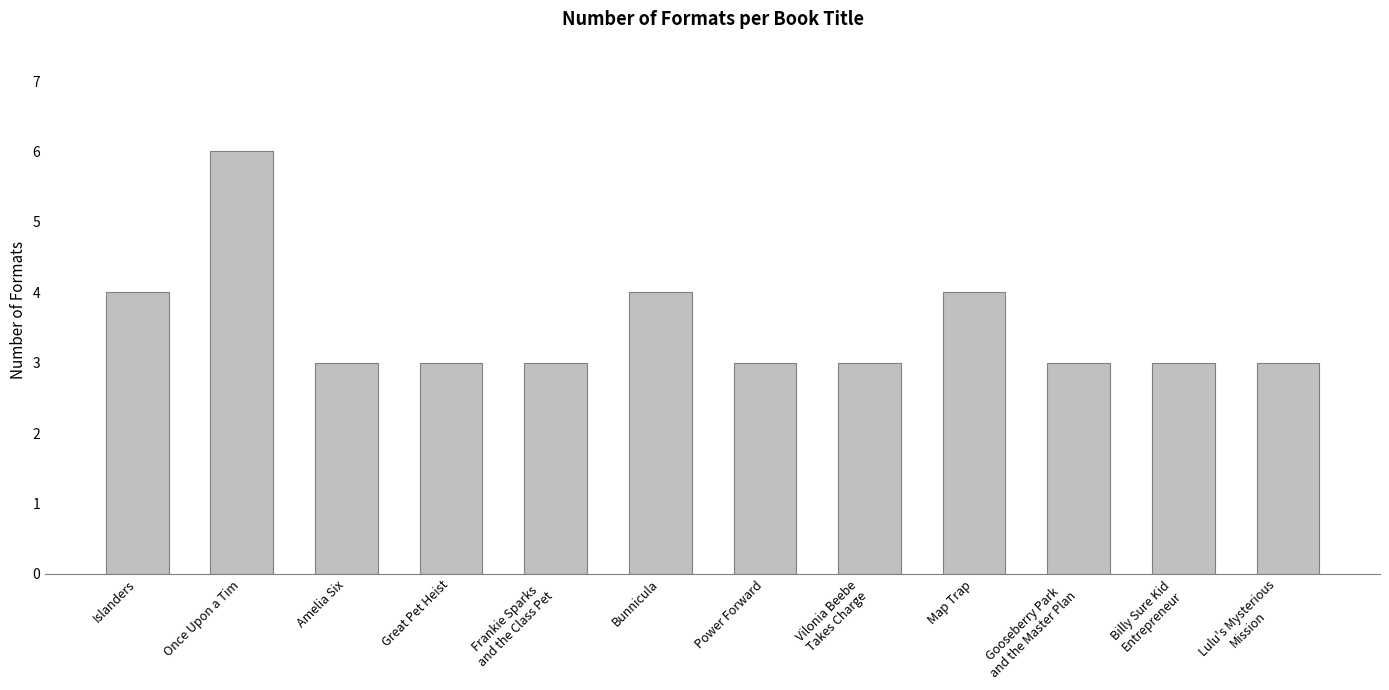

What is the smallest value displayed?

3